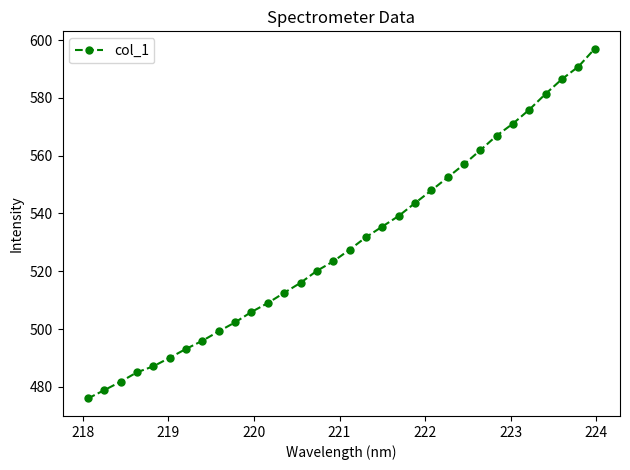

How many lines are shown in the chart?

1